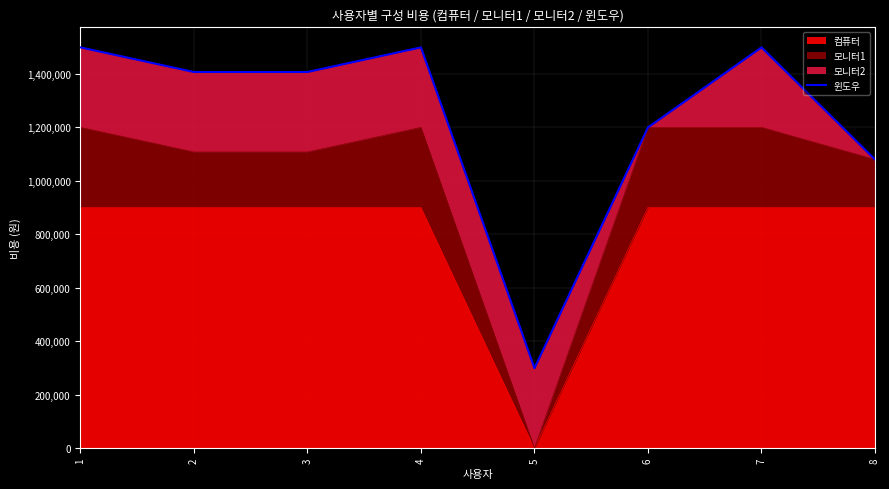

List the labels in order of value, largest first.

1, 4, 7, 2, 3, 6, 8, 5